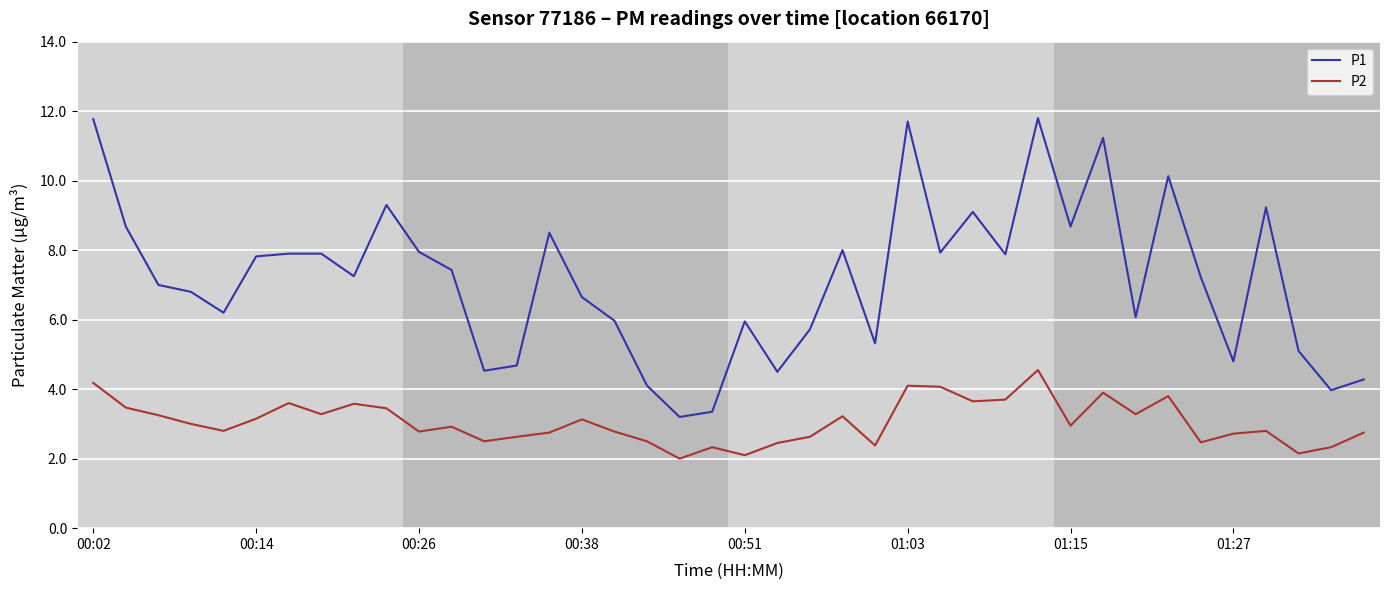

What is the average value of the P1 series?

7.1